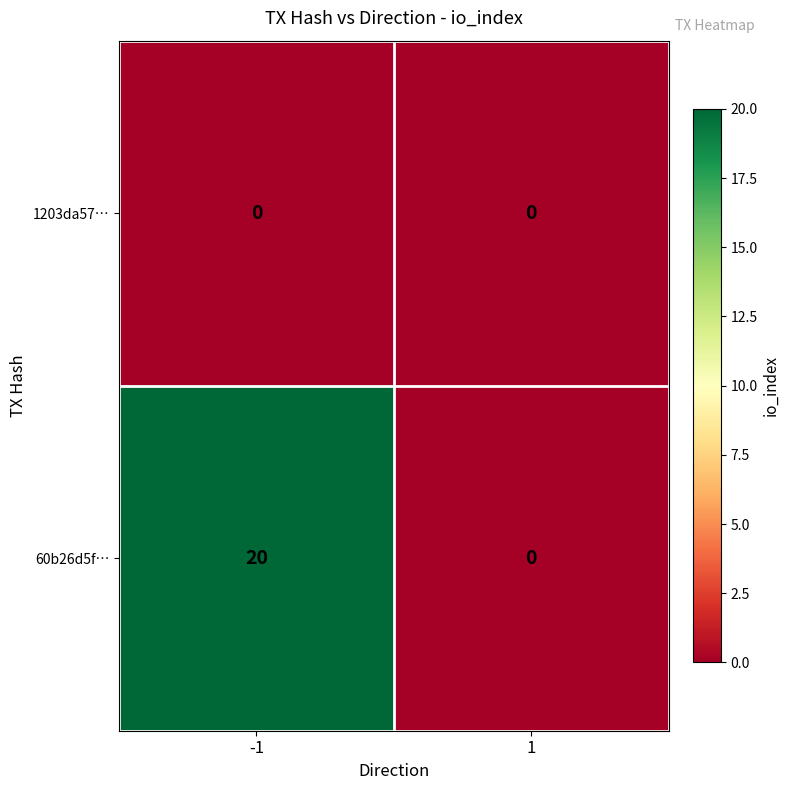

Reading left to right, what are all the values shown in this chart?

1203da57…: -1=0	1=0
60b26d5f…: -1=20	1=0